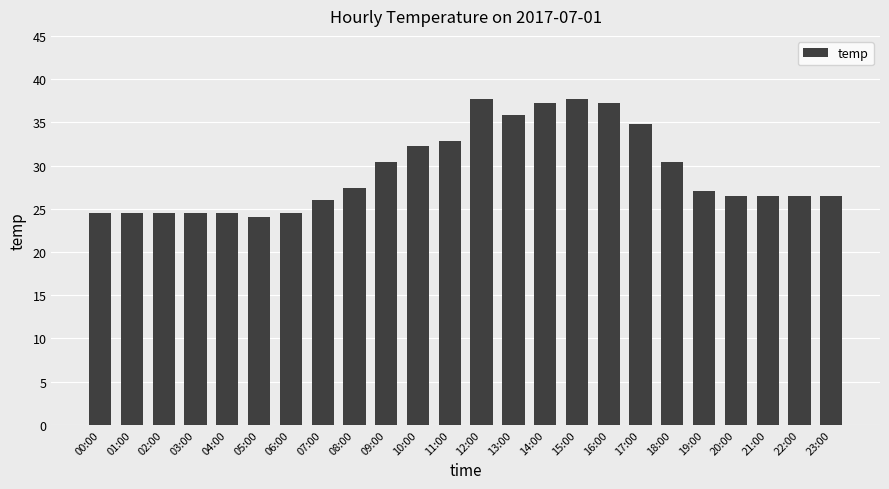

What is the maximum value shown in the chart?

37.7